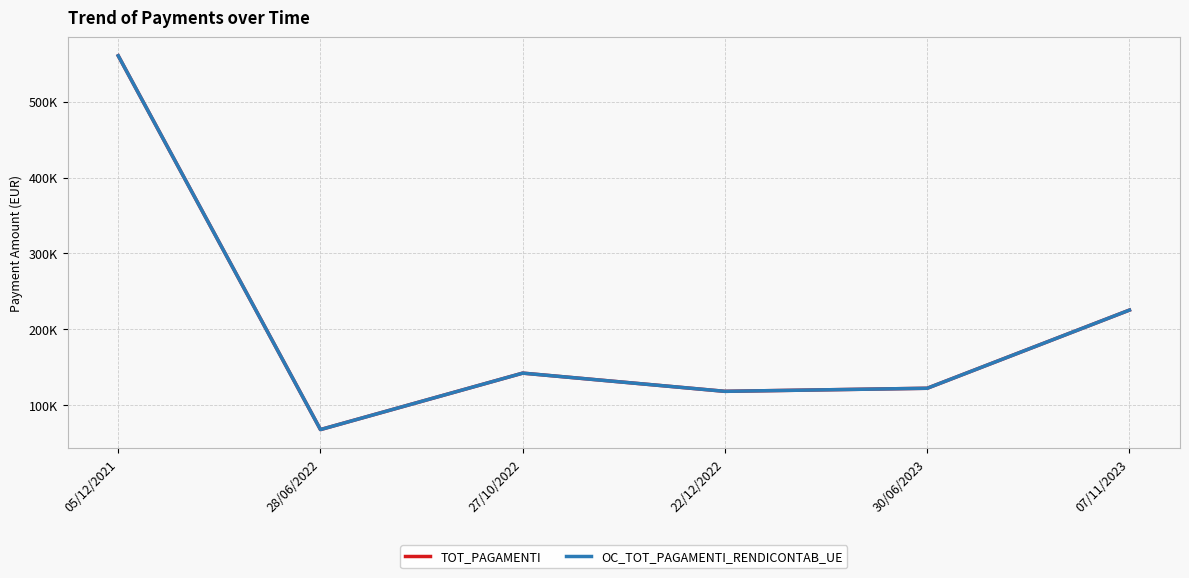

Reading left to right, what are all the values shown in this chart?

TOT_PAGAMENTI: 560500	67950	142350	118350	122400	225400
OC_TOT_PAGAMENTI_RENDICONTAB_UE: 560500	67950	142350	118350	122400	225400